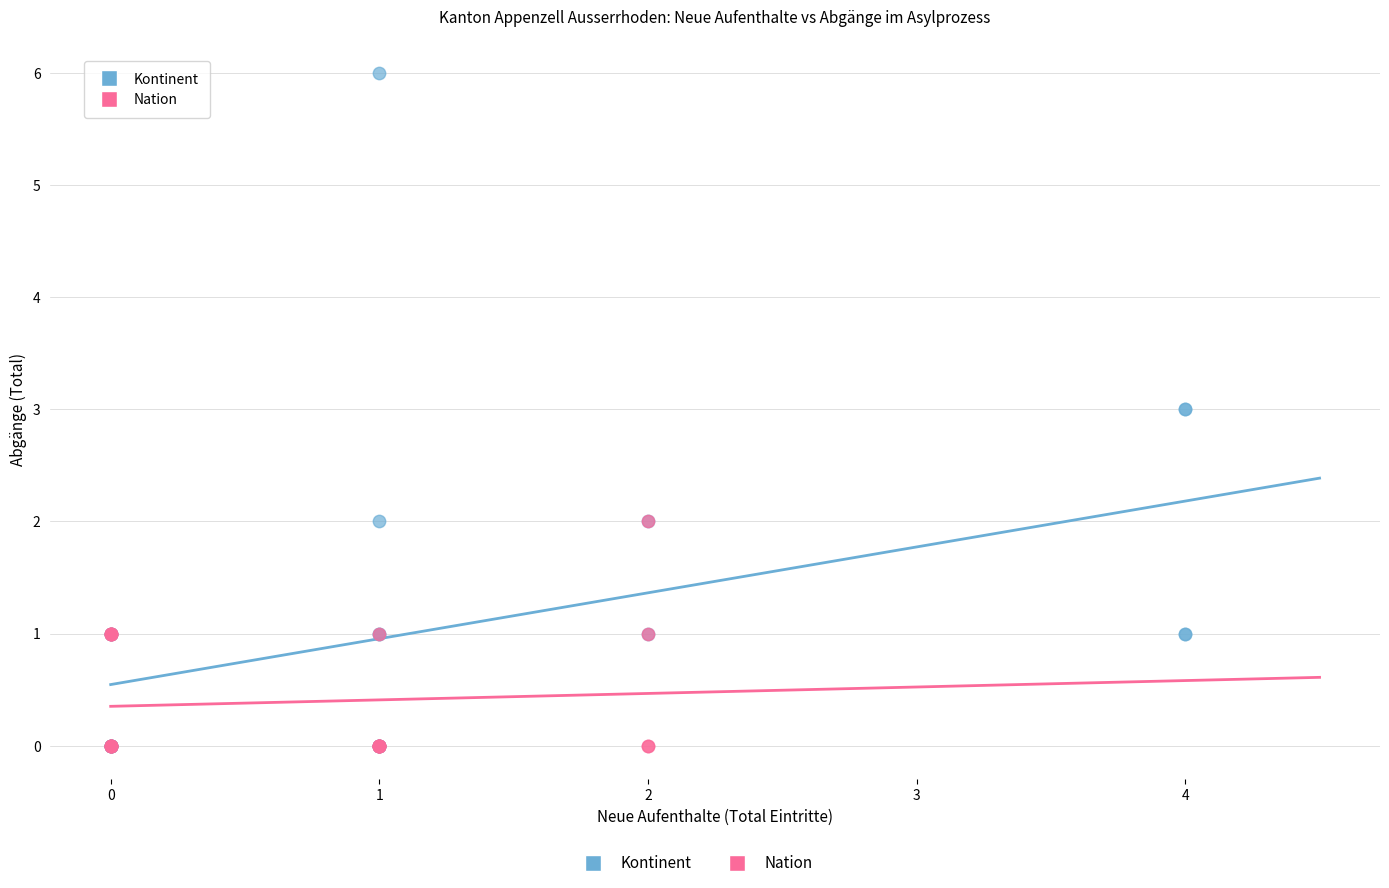

Which series has the widest spread of Y values?

Kontinent